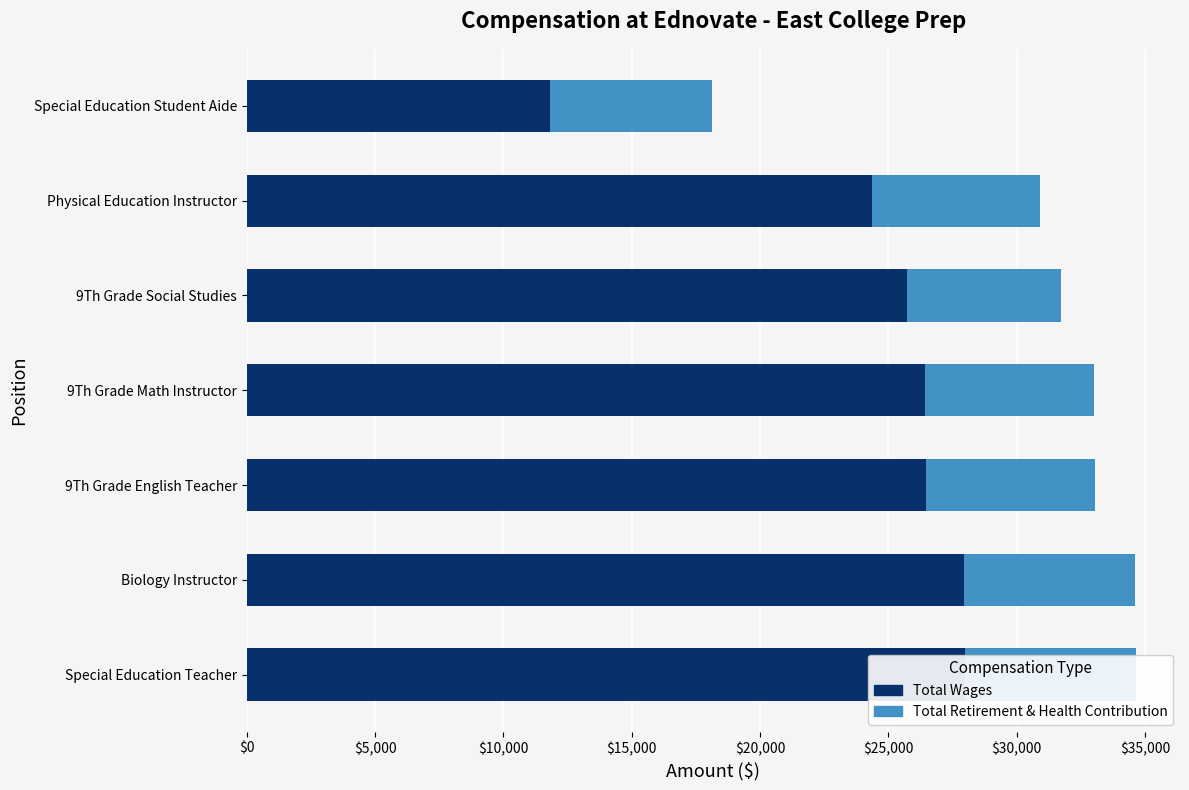

Which series has the largest total across all categories?

Total Wages